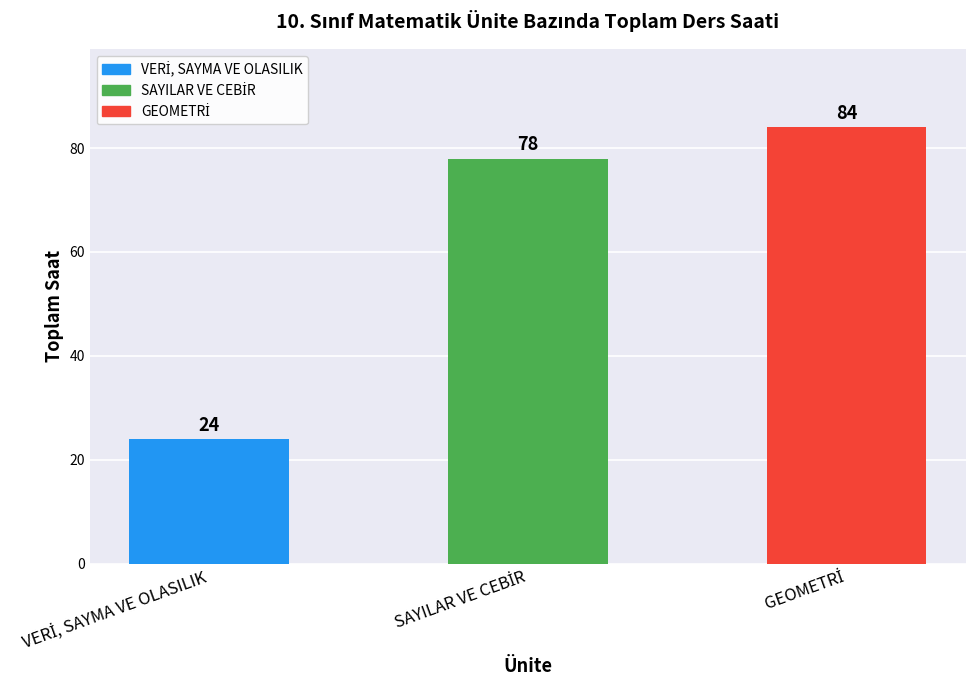

What is the maximum value shown in the chart?

84